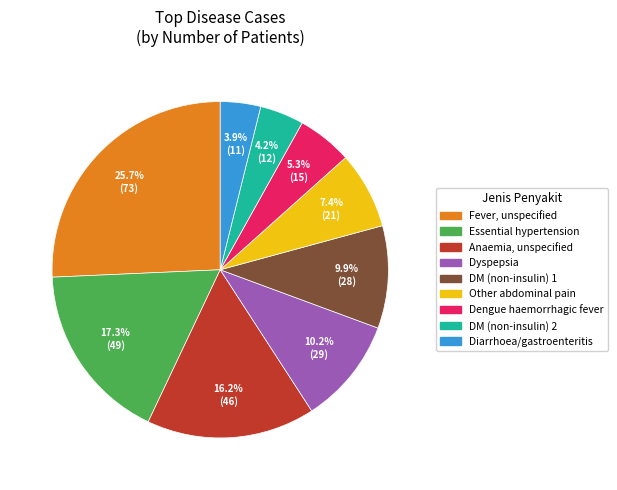

How much of the chart is everything except DM (non-insulin) 1?

90.1%